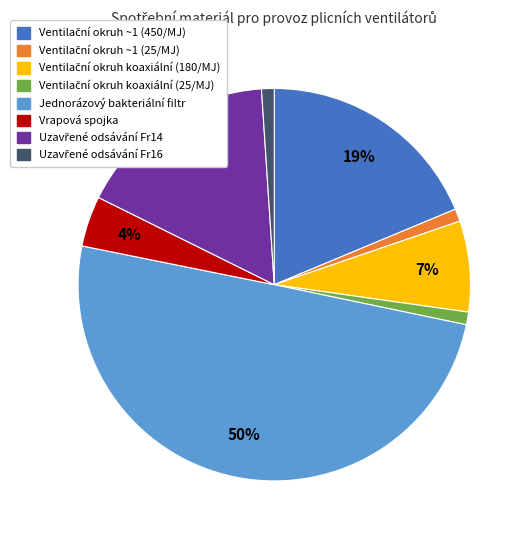

To the nearest percent, what is the difference between the largest and smallest slice percentages?

49%